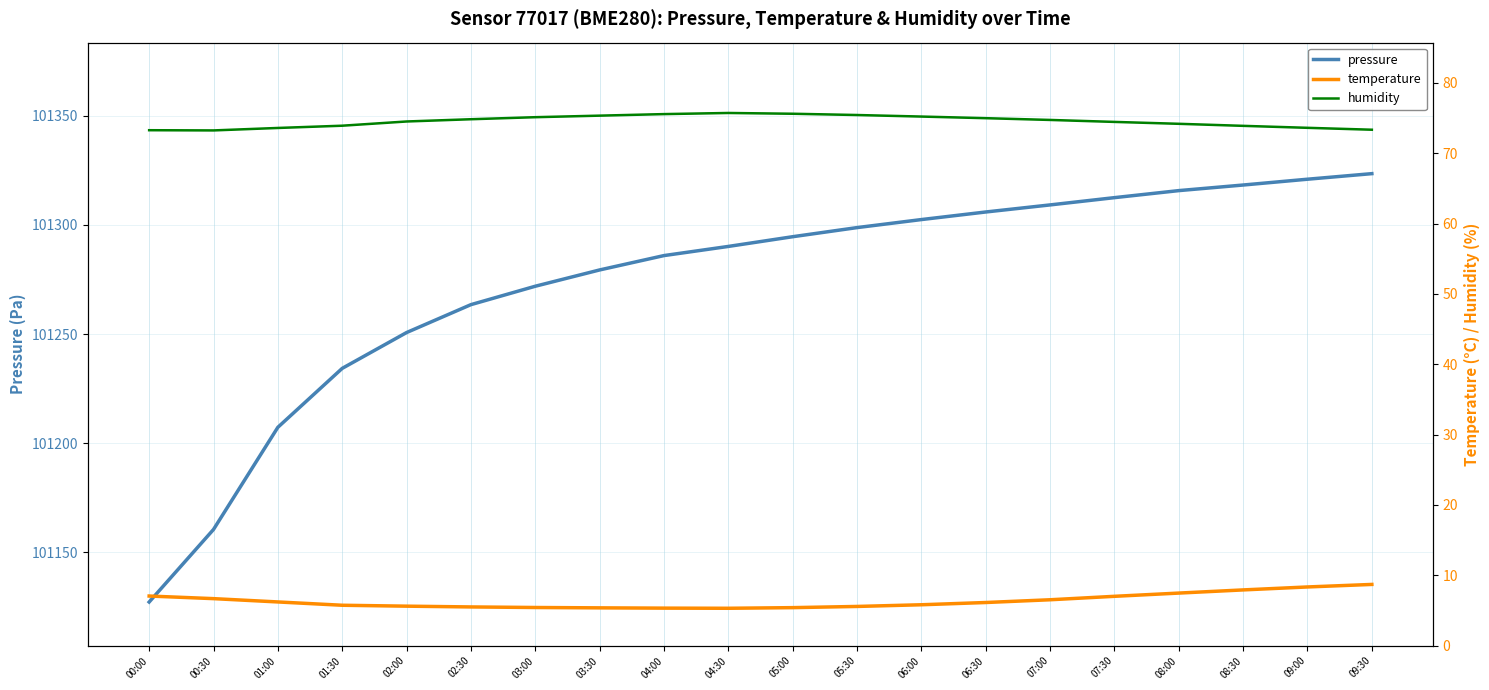

Which series changed the most between 04:30 and 08:30?

pressure